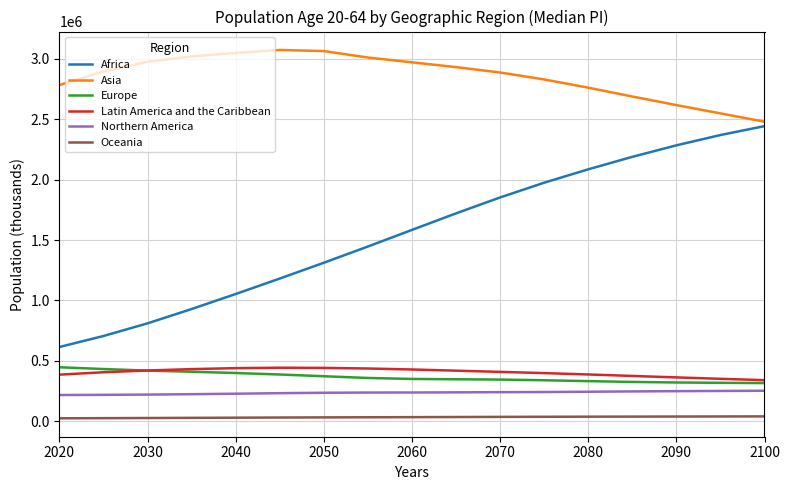

What is the maximum value shown in the chart?

3073790.2